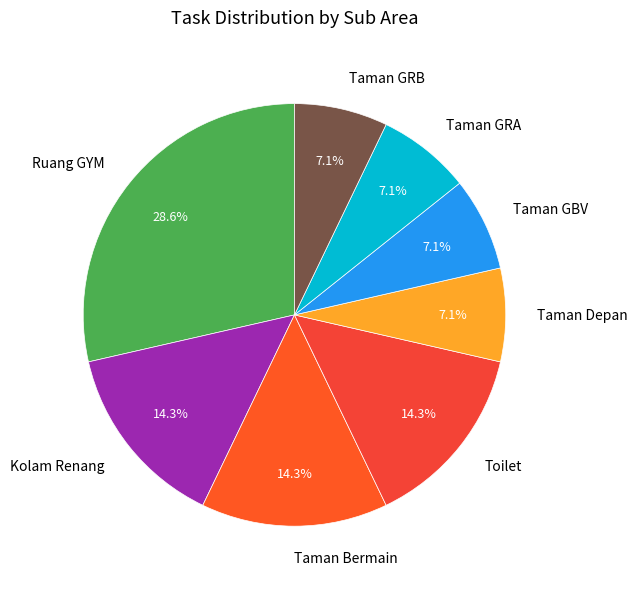

Between Taman Depan and Toilet, which is larger?

Toilet